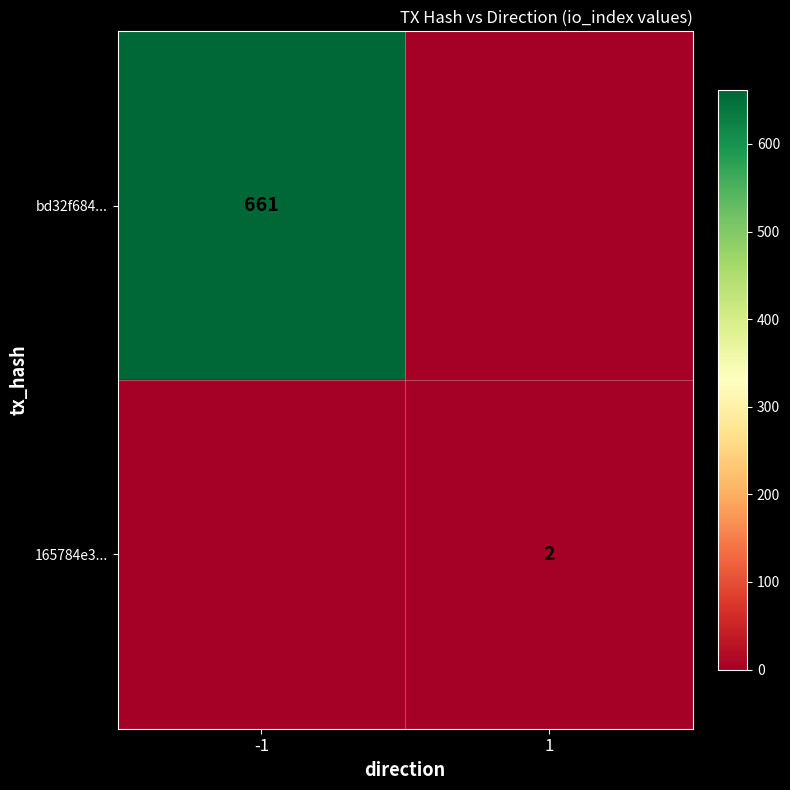

Is the value of bd32f684... at -1 greater than the value of 165784e3... at 1?

Yes